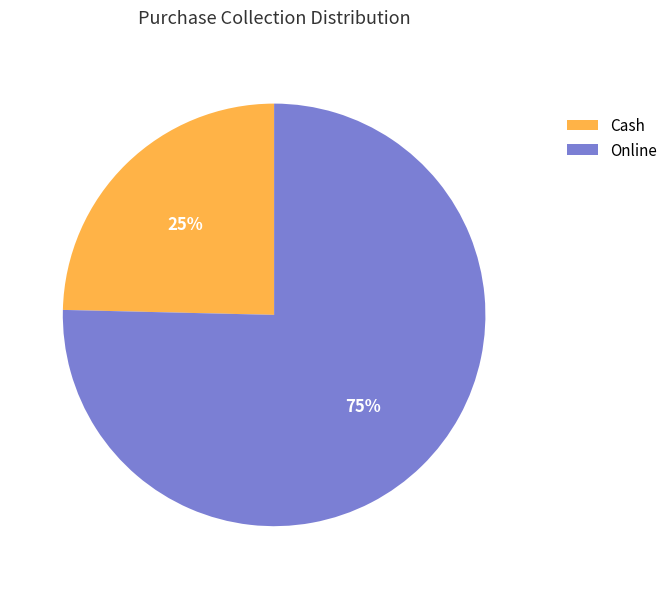

True or false: Cash accounts for 30% of the total.

False